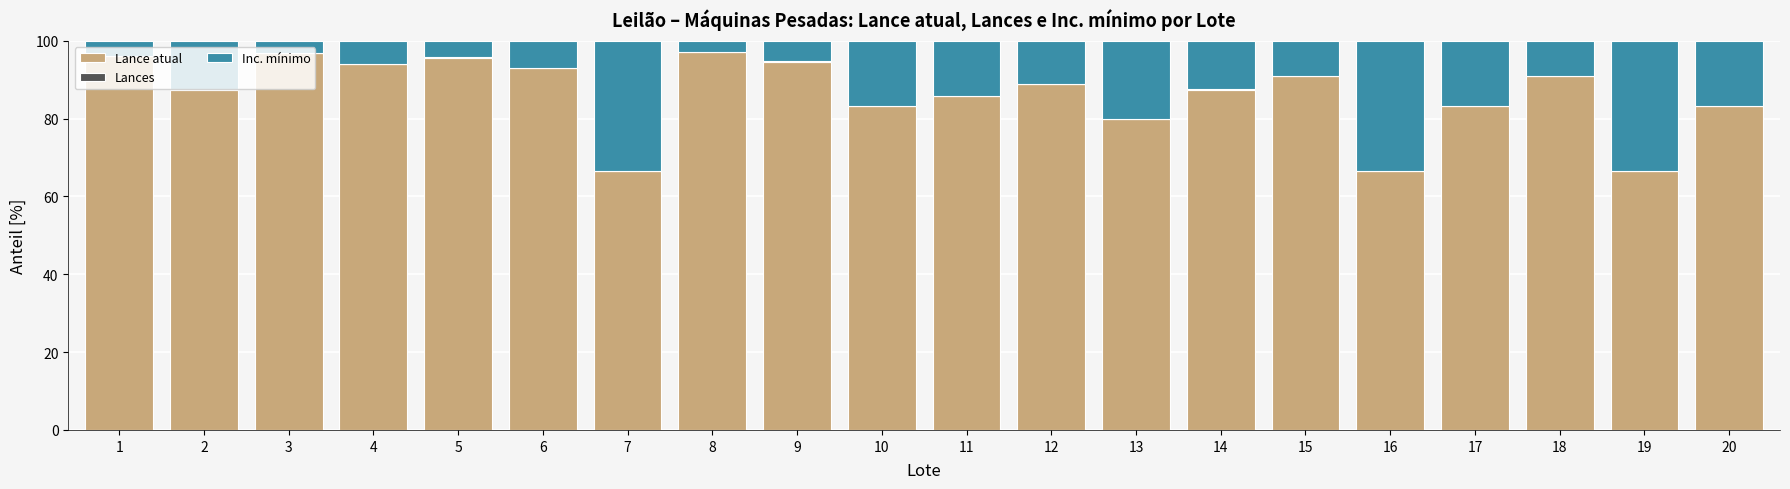

What is the sum of all Lance atual values?

1729.0